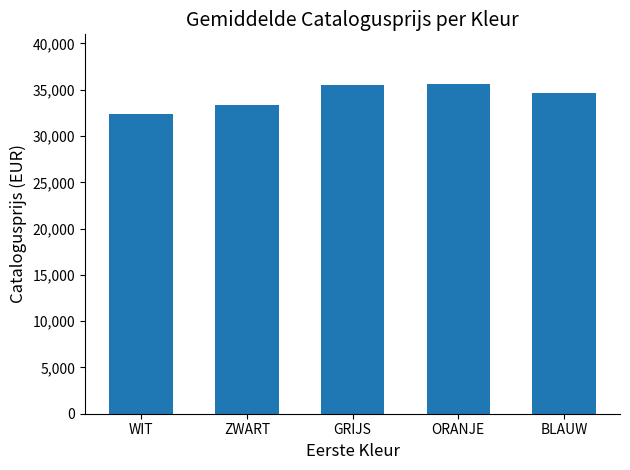

What is the label of the 5th bar from the right?

WIT